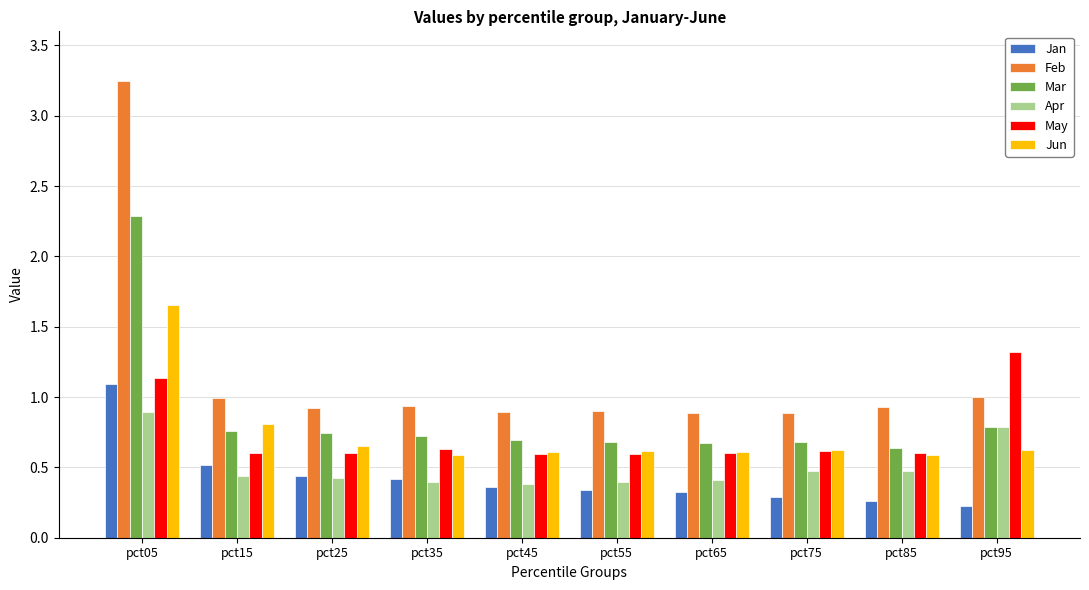

What is the sum of all Jan values?

4.3